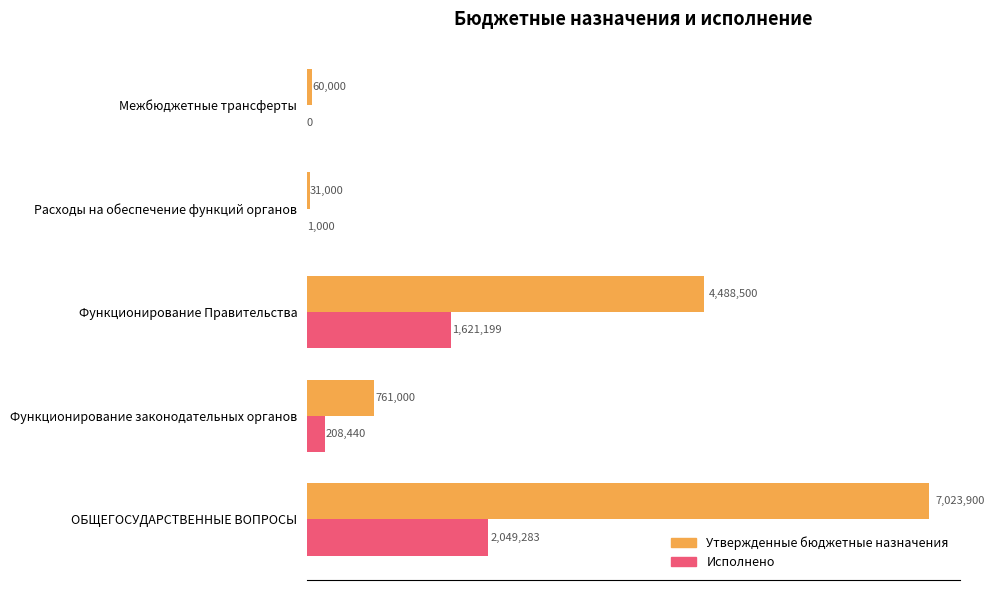

What are all the series names shown in the legend?

Утвержденные бюджетные назначения, Исполнено